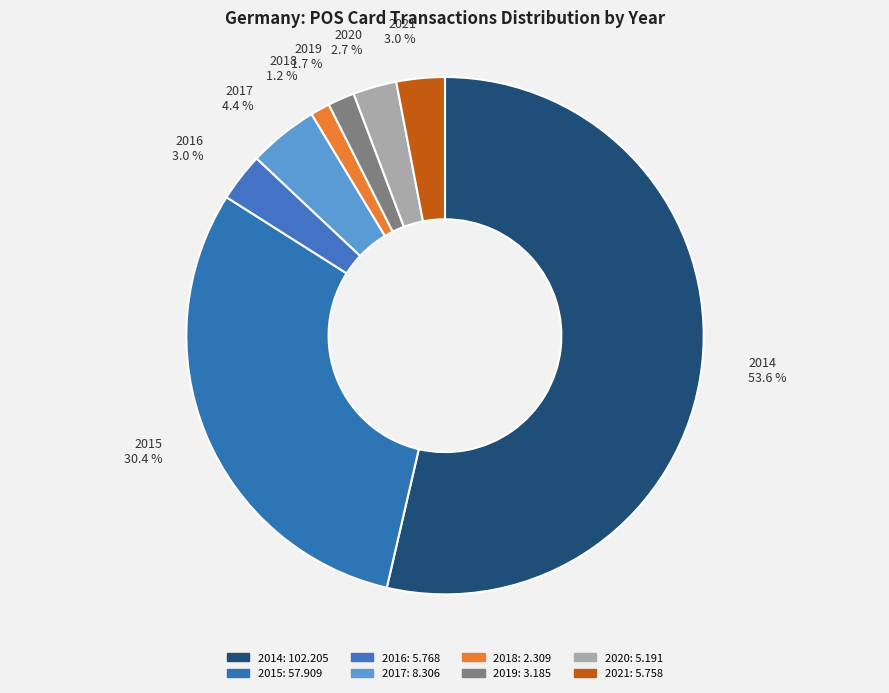

To the nearest percent, what is the combined percentage of 2015 and 2021?

33%